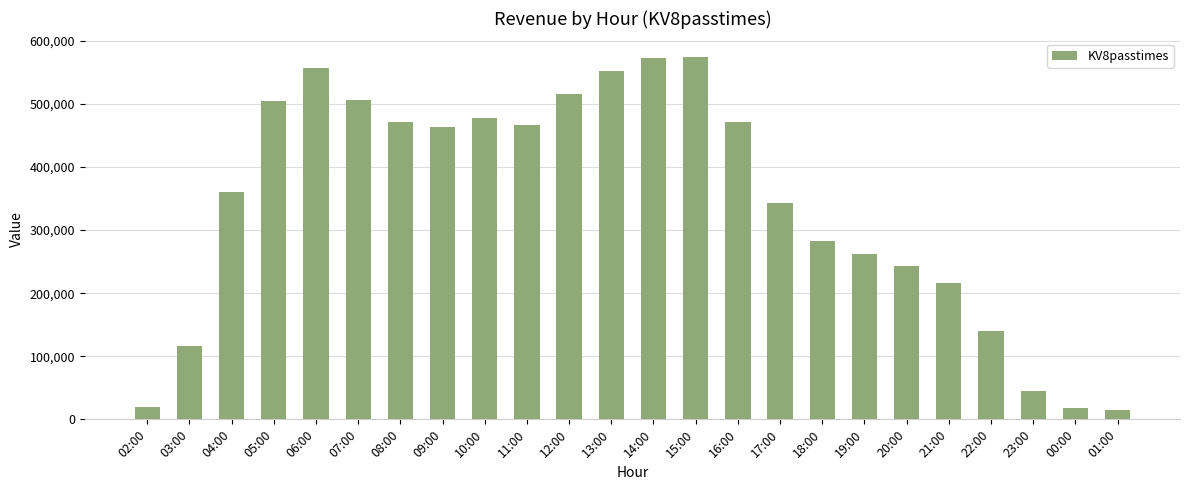

Which has a higher value, 14:00 or 19:00?

14:00